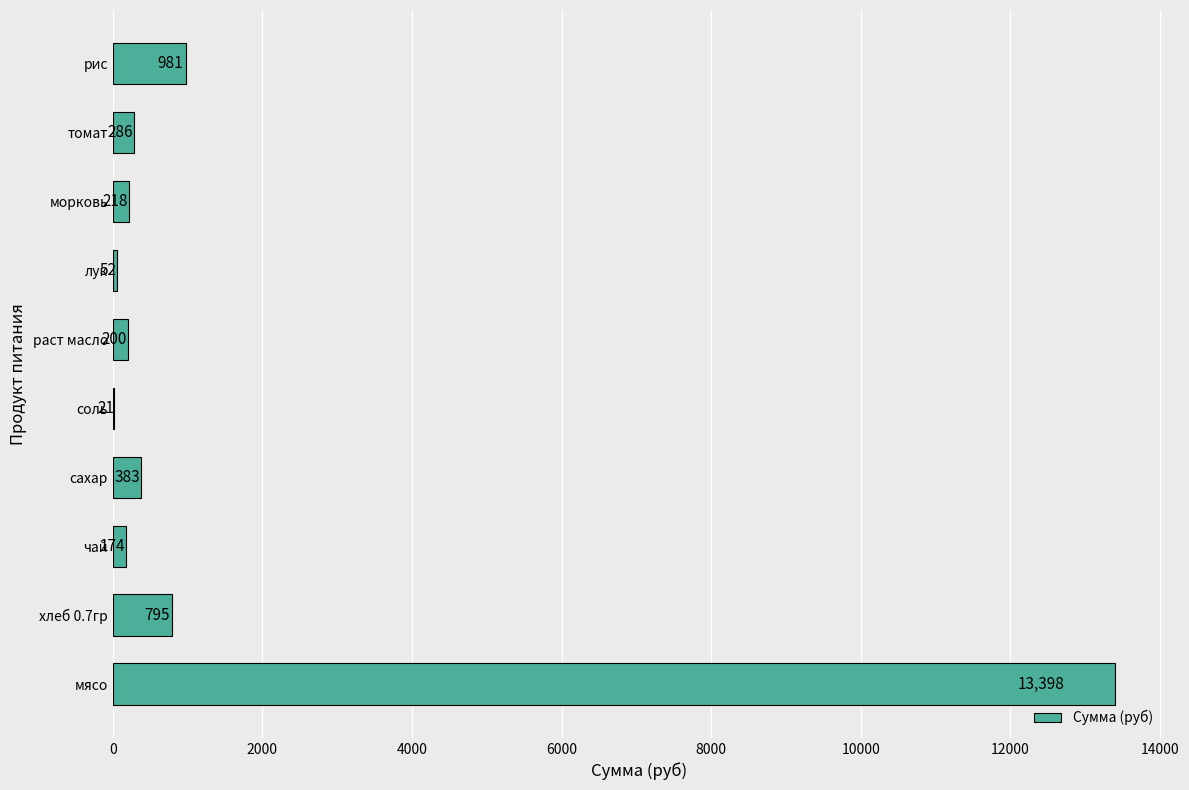

Between лук and мясо, which is larger?

мясо